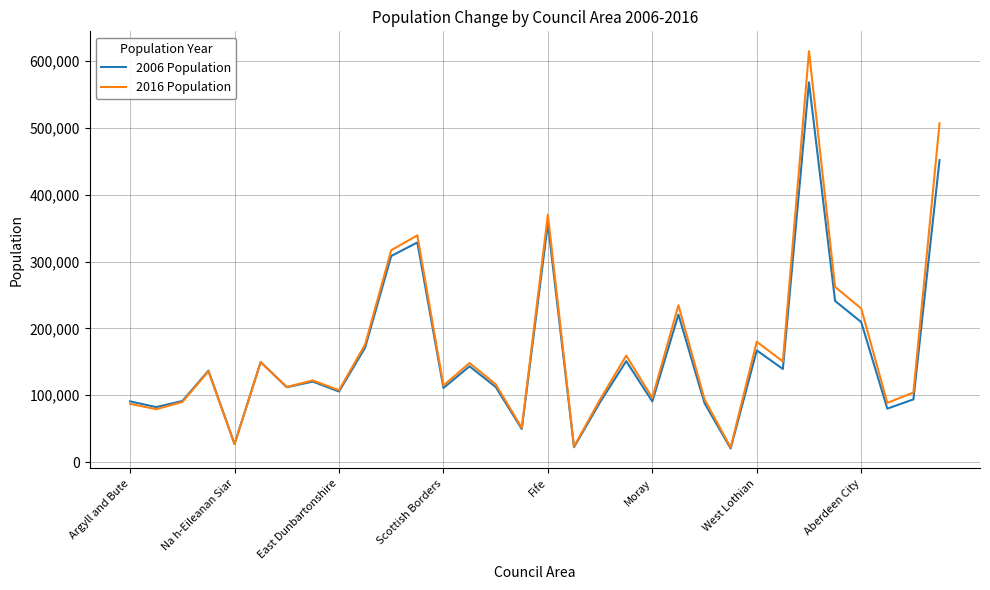

What is the maximum value shown in the chart?

615070